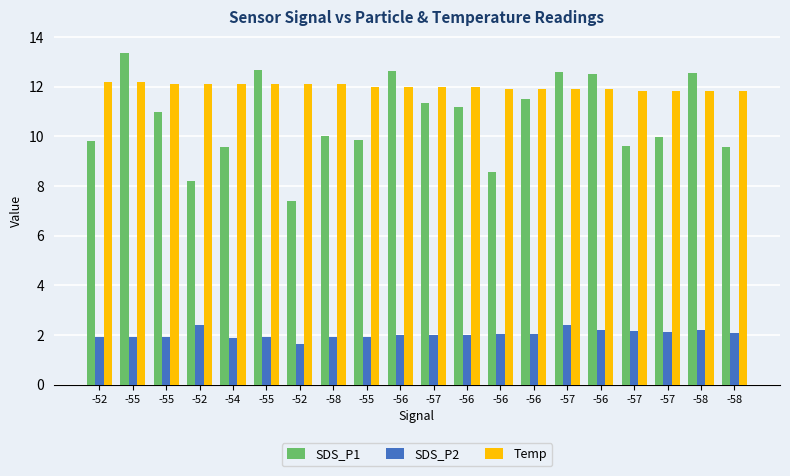

Rank the categories by SDS_P2 value from highest to lowest.

-52, -57, -56, -58, -57, -57, -58, -56, -56, -57, -56, -56, -52, -55, -55, -55, -55, -58, -54, -52